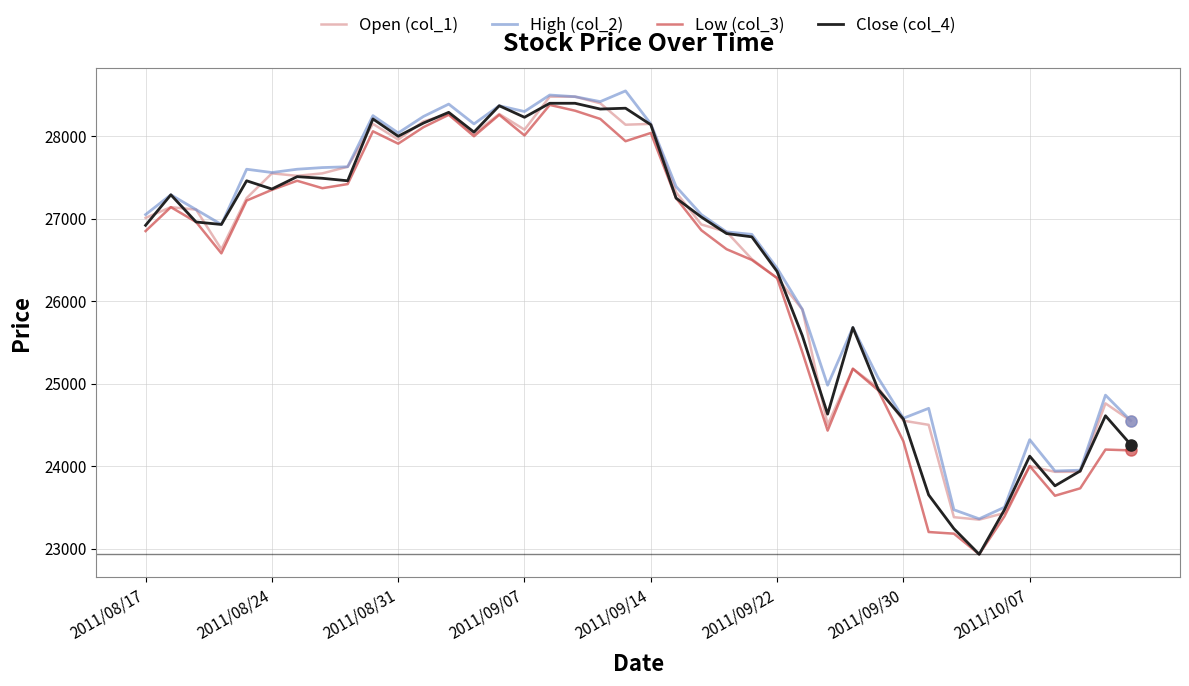

What are all the series names shown in the legend?

Open (col_1), High (col_2), Low (col_3), Close (col_4)